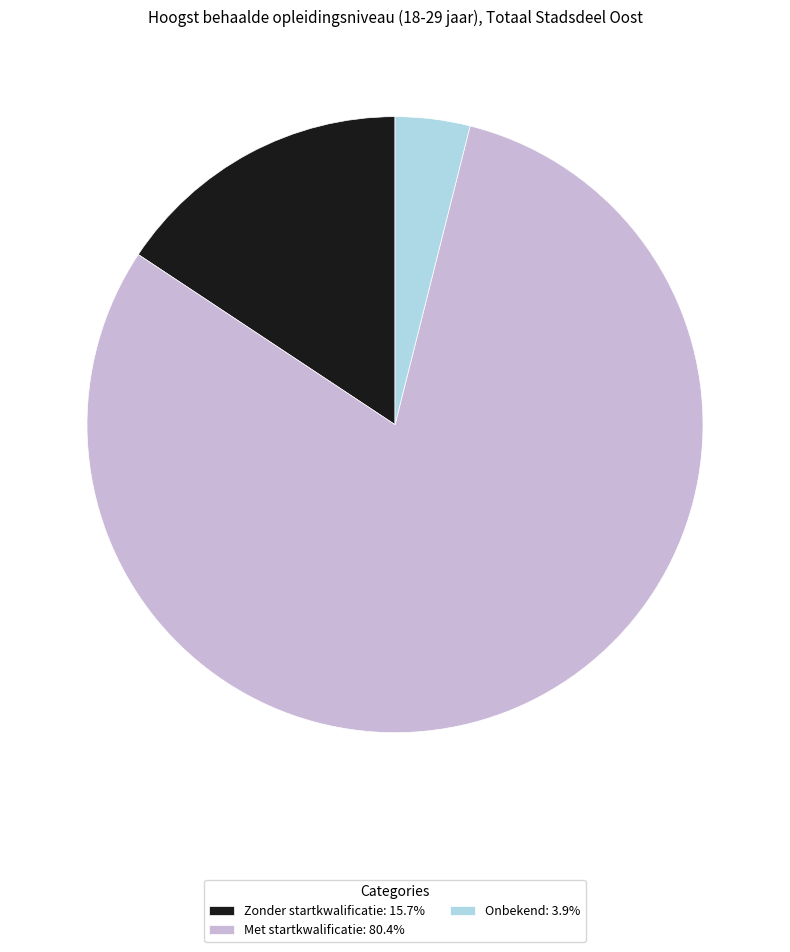

Does Met startkwalificatie: 80.4% represent more than half of the total?

Yes